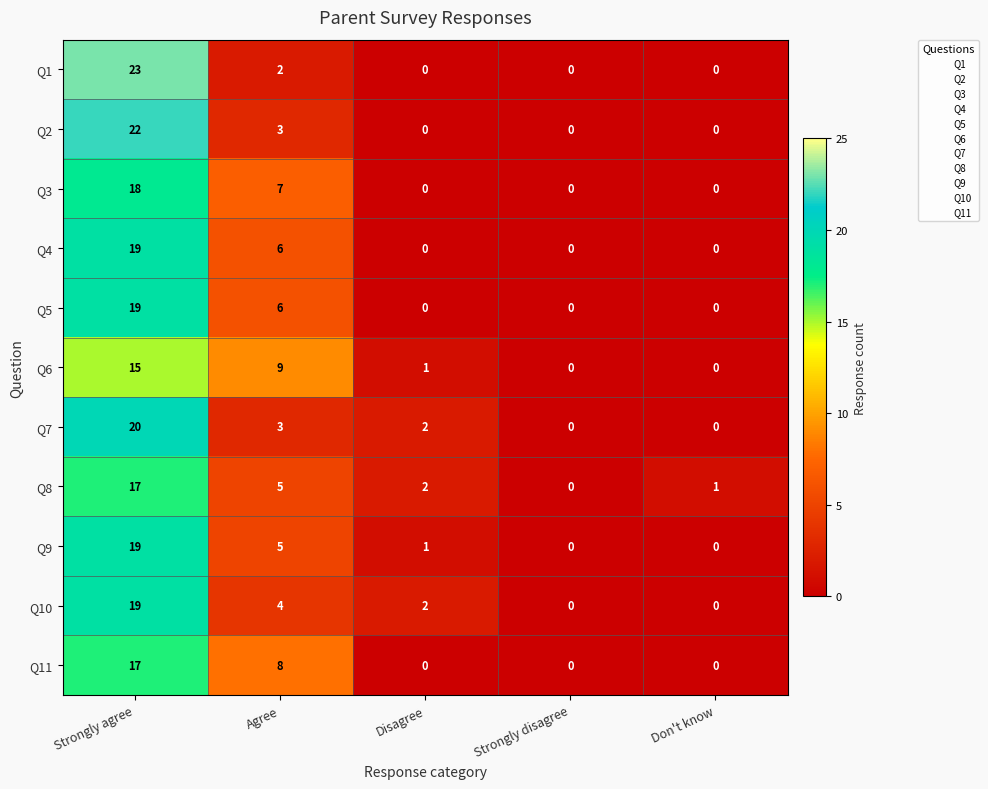

At which category is the sum across all series the highest?

Strongly agree